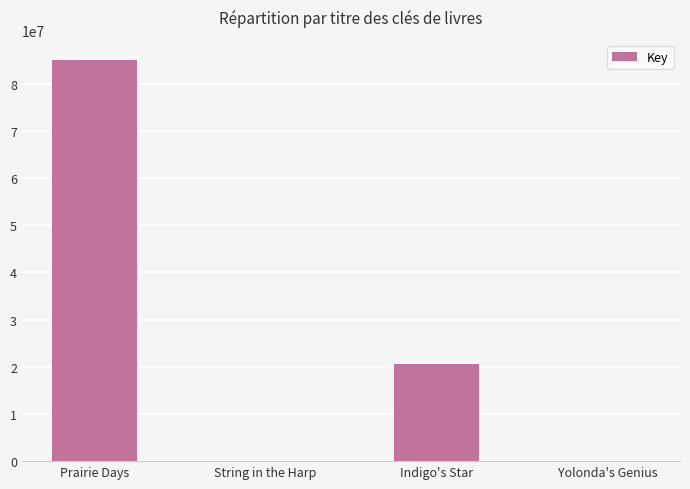

Where is the data nearest to the value 42526164?

Indigo's Star